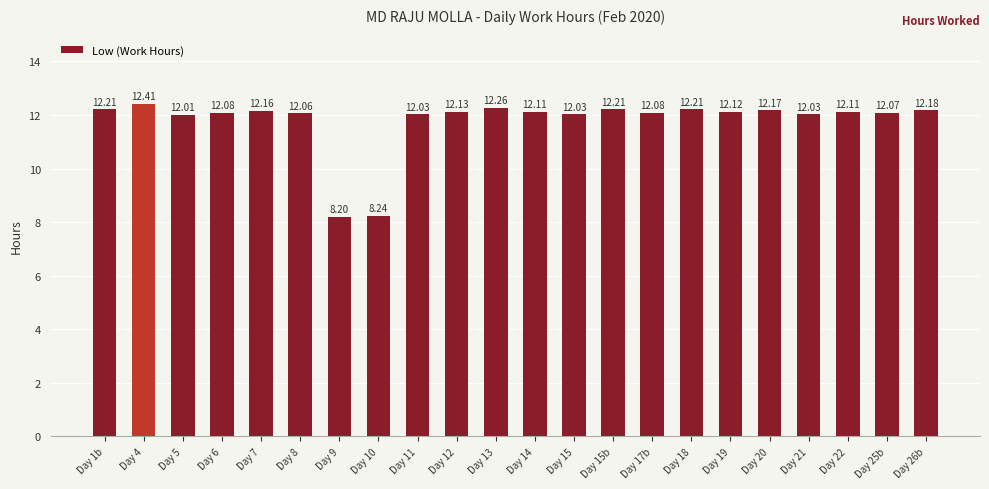

What is the change in value from Day 10 to Day 12?

+3.9